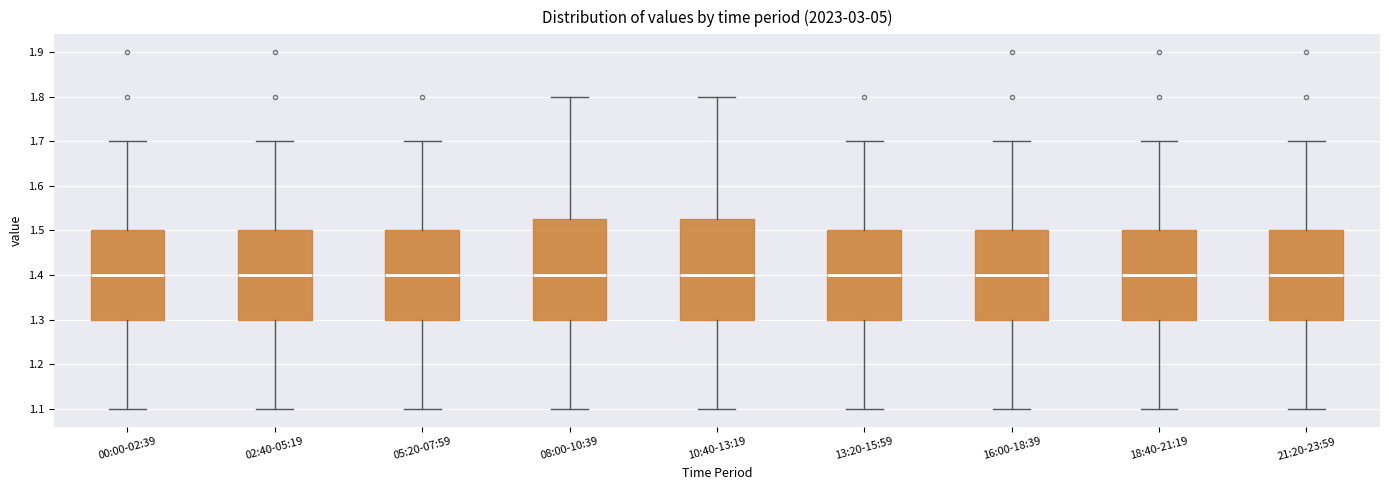

Where is the lower edge of the box for 21:20-23:59 on the y-axis? The values are not printed on the chart, so give them approximately, as read against the axis.

1.30